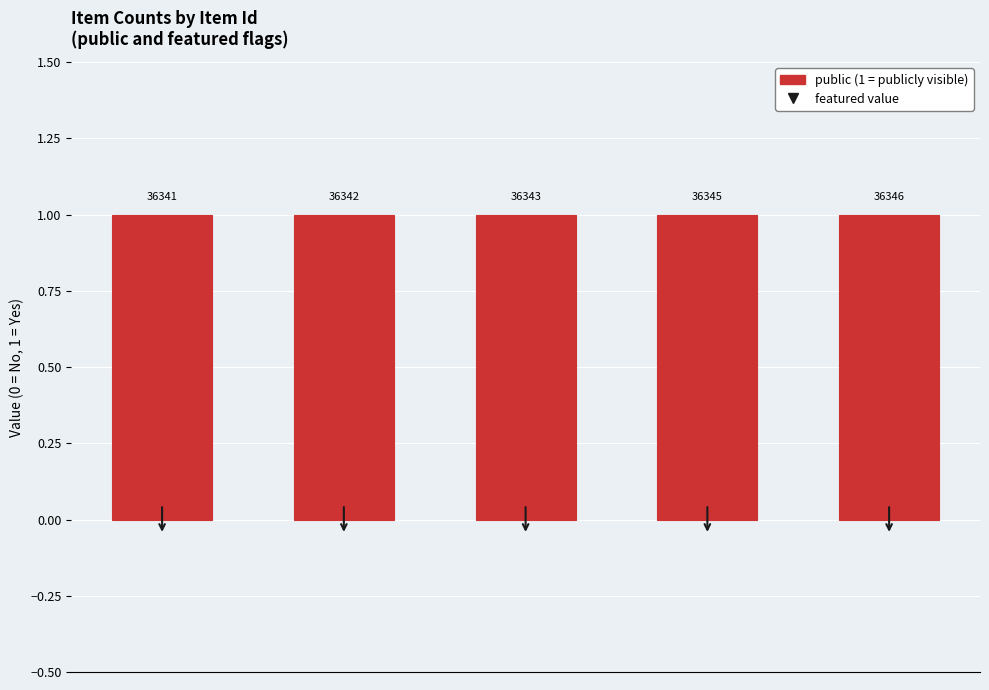

What is the sum of all public values?

5